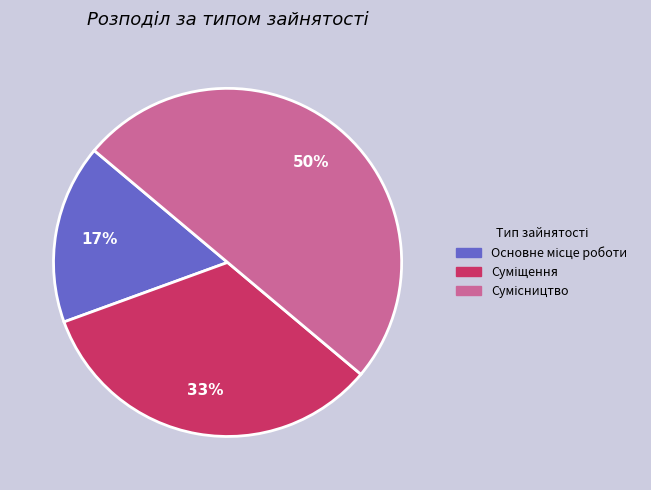

To the nearest percent, what is the difference between the largest and smallest slice percentages?

33%